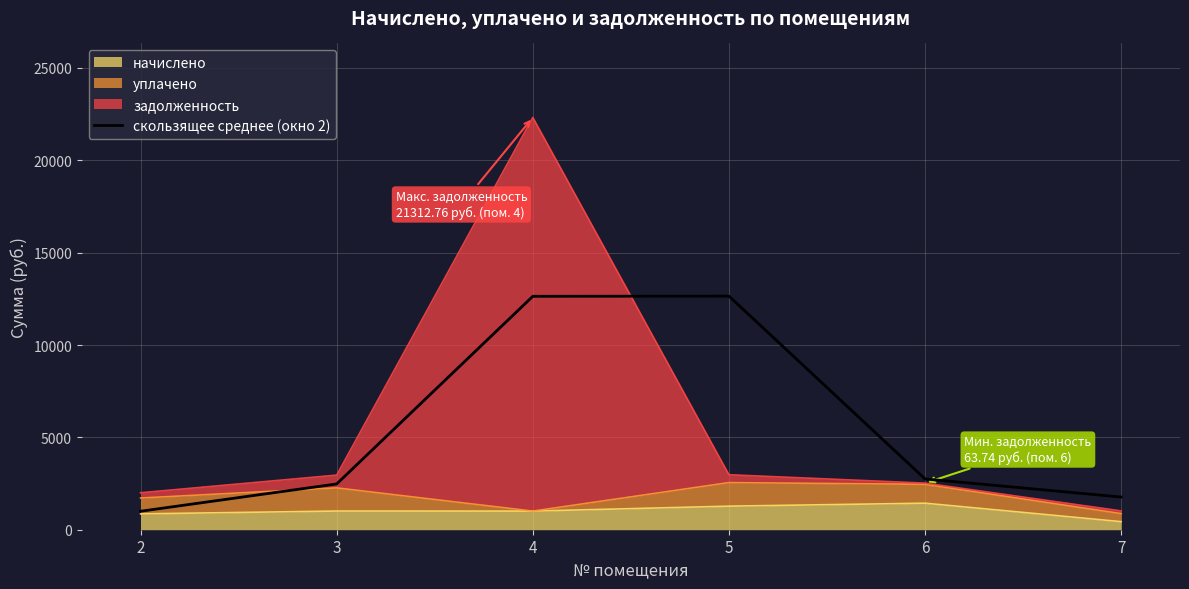

True or false: there are more than 2 points higher than both neighbors.

False